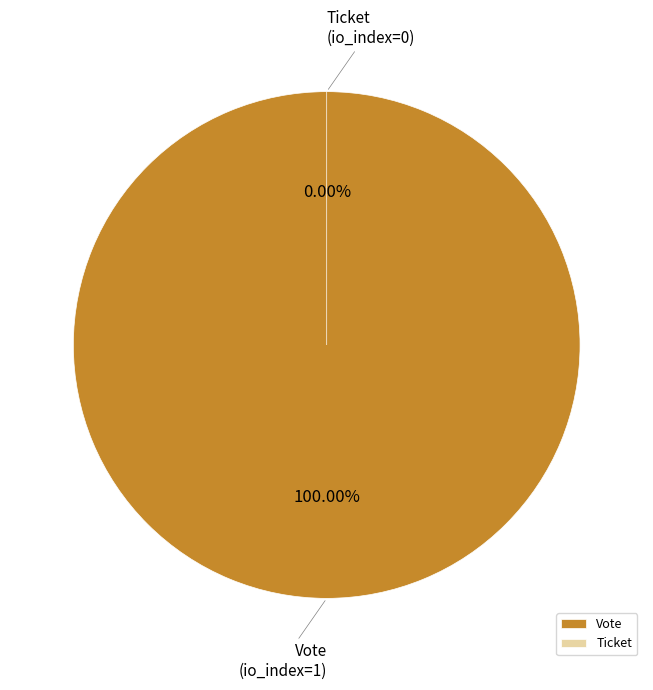

What percentage is NOT represented by Ticket
(io_index=0)?

100.0%